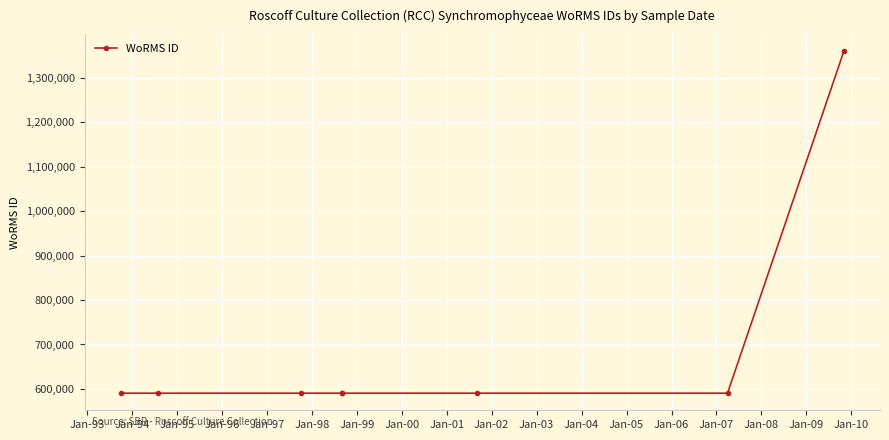

Which label corresponds to the smallest value in the chart?

Jan-93